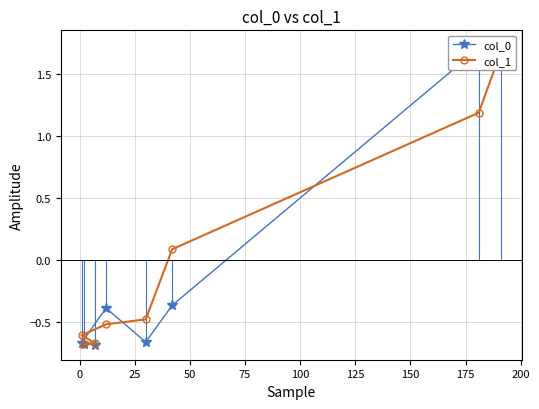

Rank the series by their maximum value, from lowest to highest.

col_1, col_0